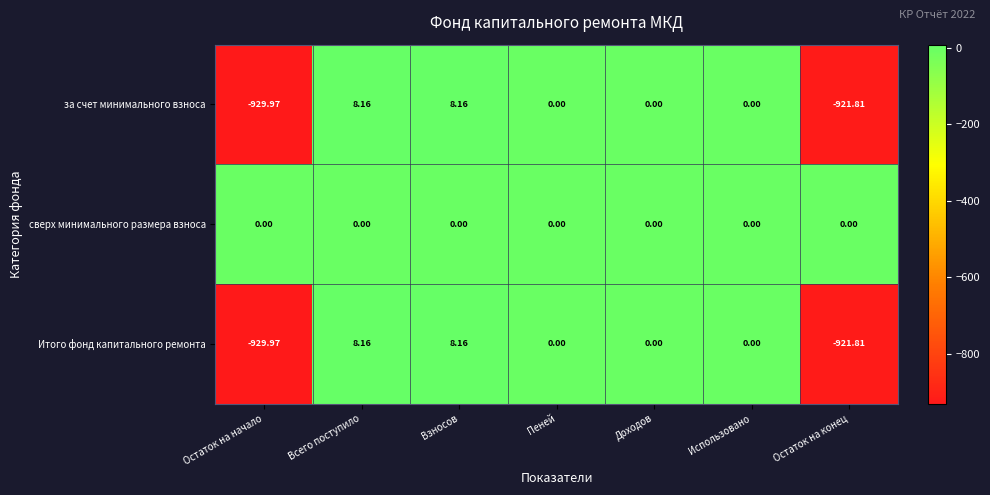

Which category has the lowest value across all series?

Остаток на начало